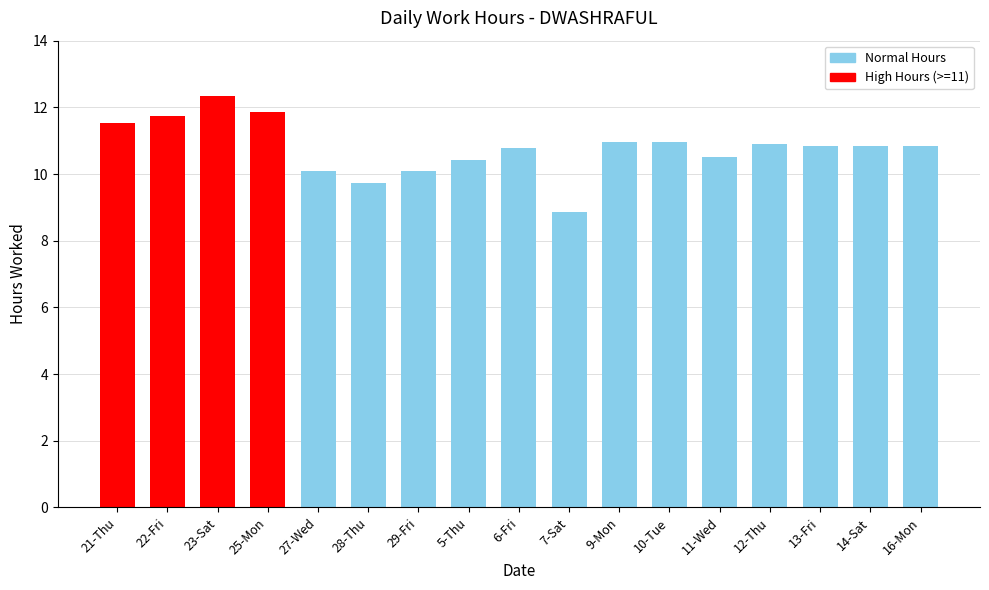

What is the change in value from 25-Mon to 9-Mon?

-0.9